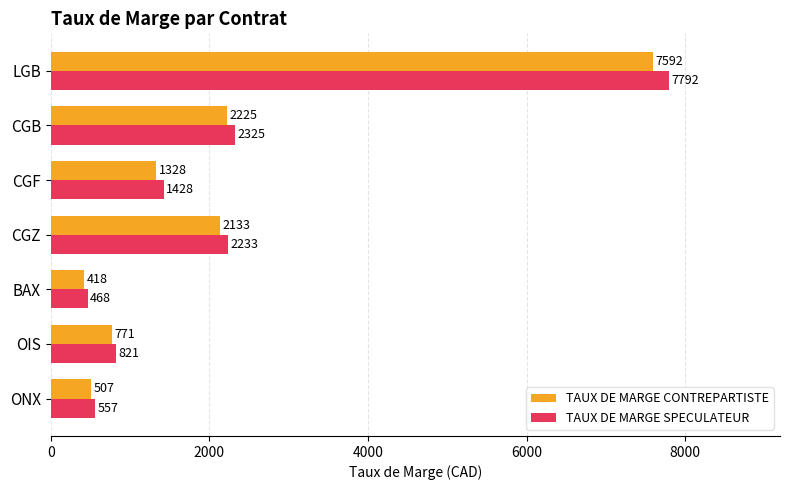

True or false: TAUX DE MARGE SPECULATEUR has a value of 1275 at CGB.

False